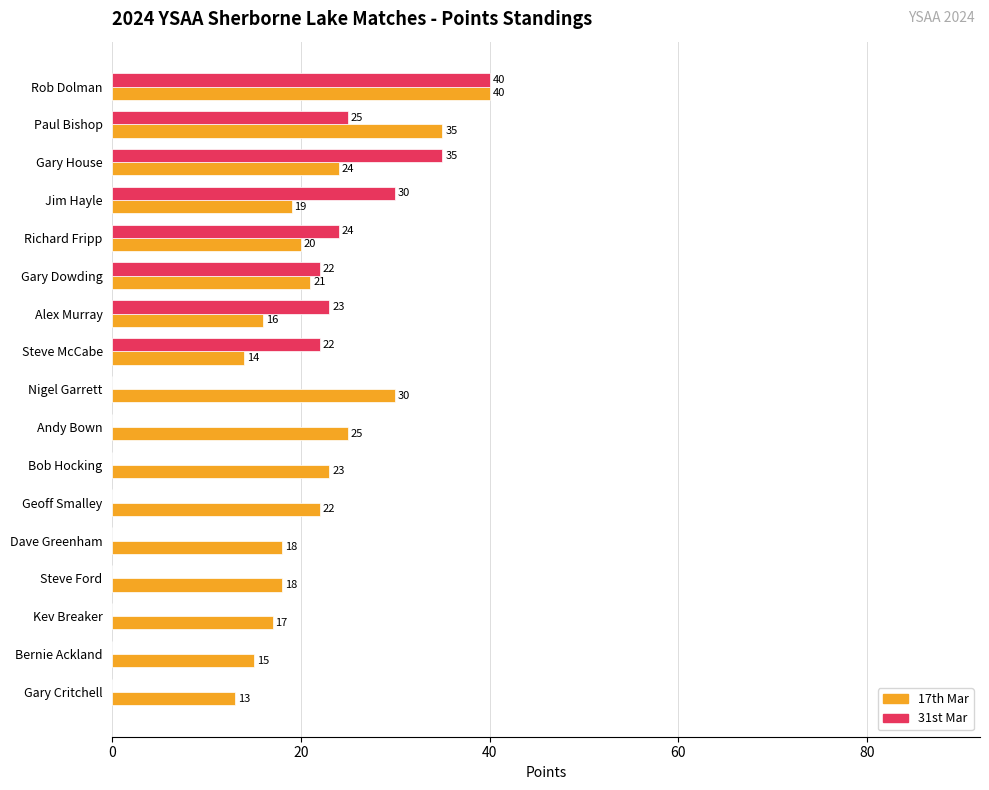

Is it true that 17th Mar equals 23 at Bob Hocking?

True